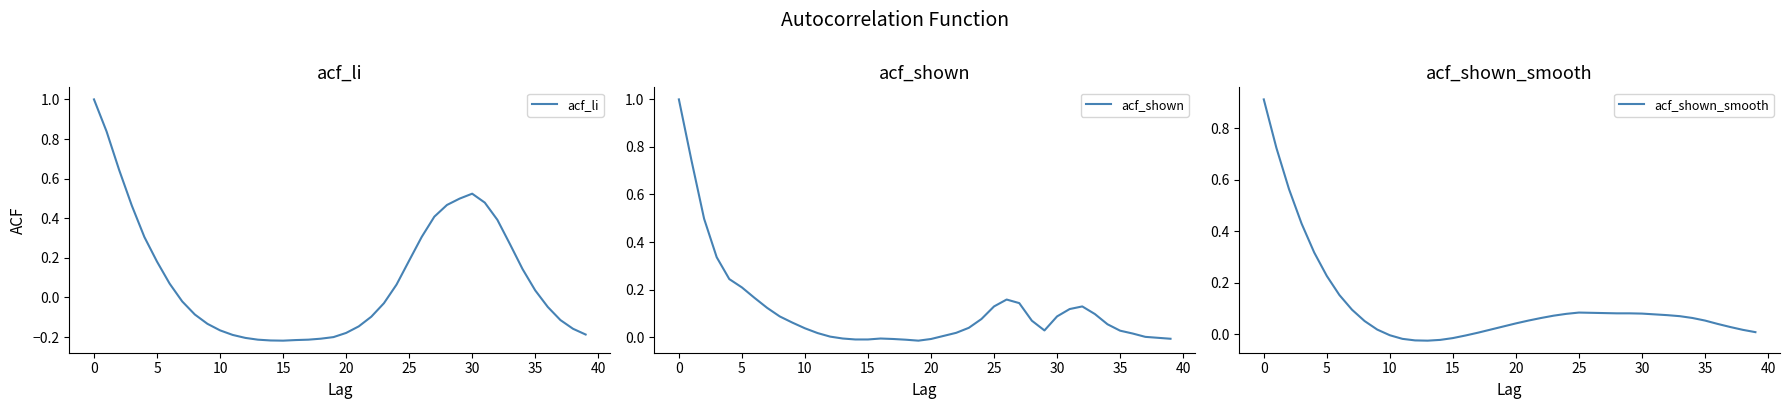

Which series has the largest range (max minus min)?

acf_li